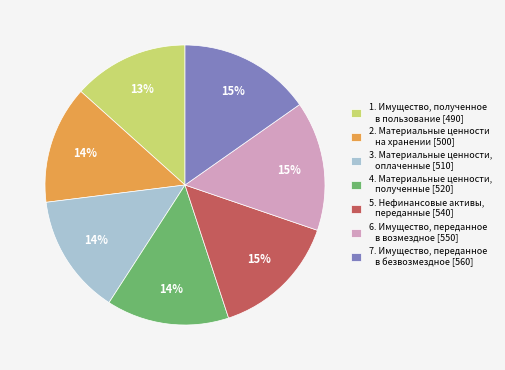

How many segments does this pie chart have?

7